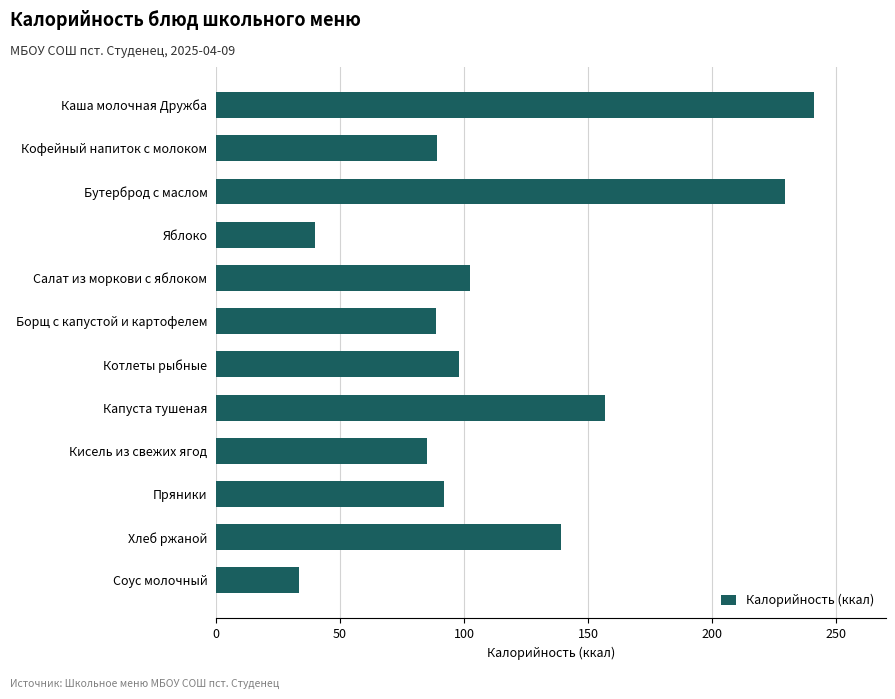

Approximately how many times larger is the value at Кисель из свежих ягод compared to Хлеб ржаной?

0.6